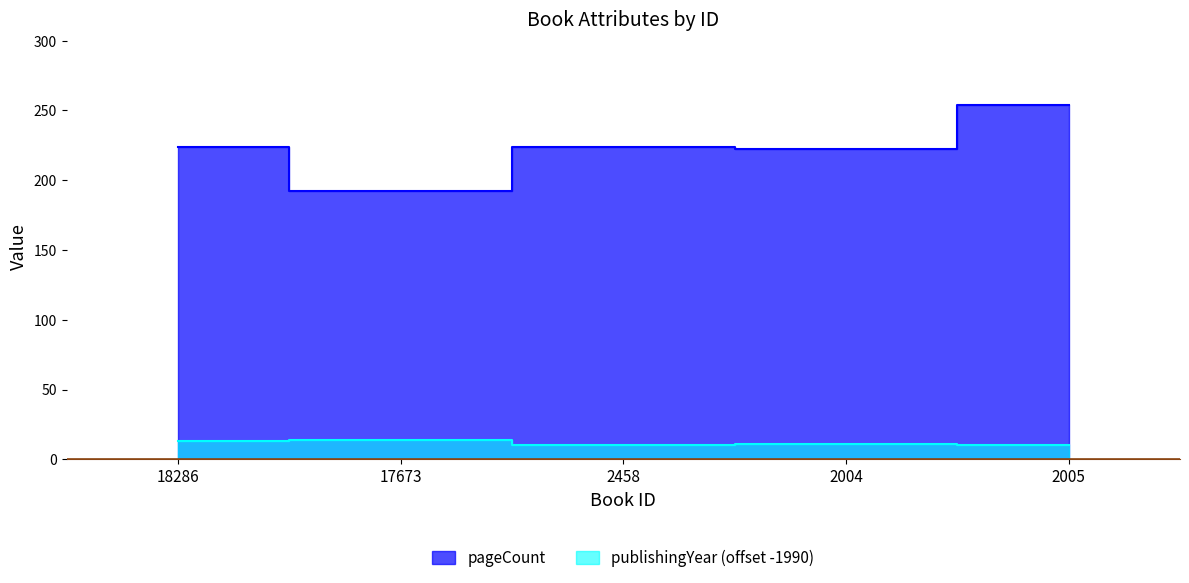

Which series has the widest spread of values?

pageCount